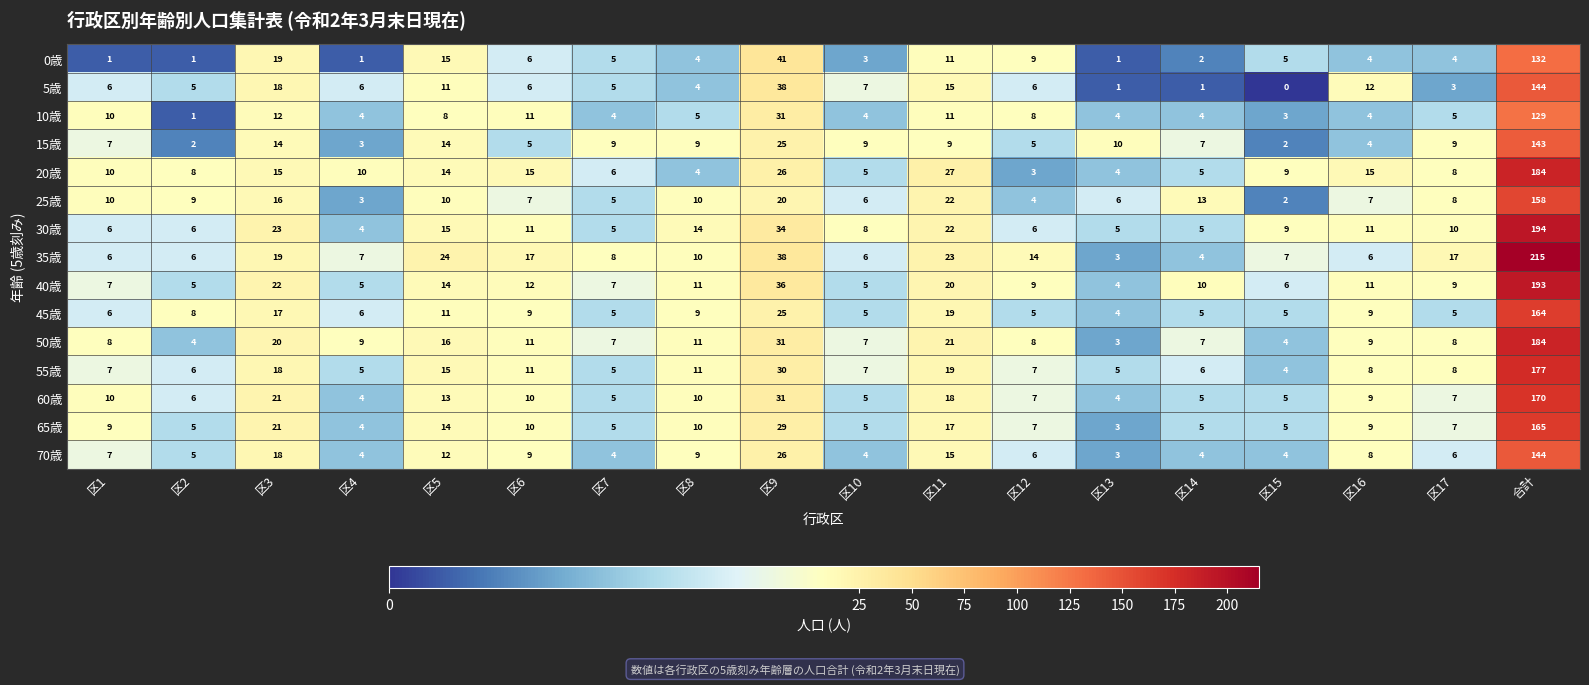

Count the number of categories in the chart.

18